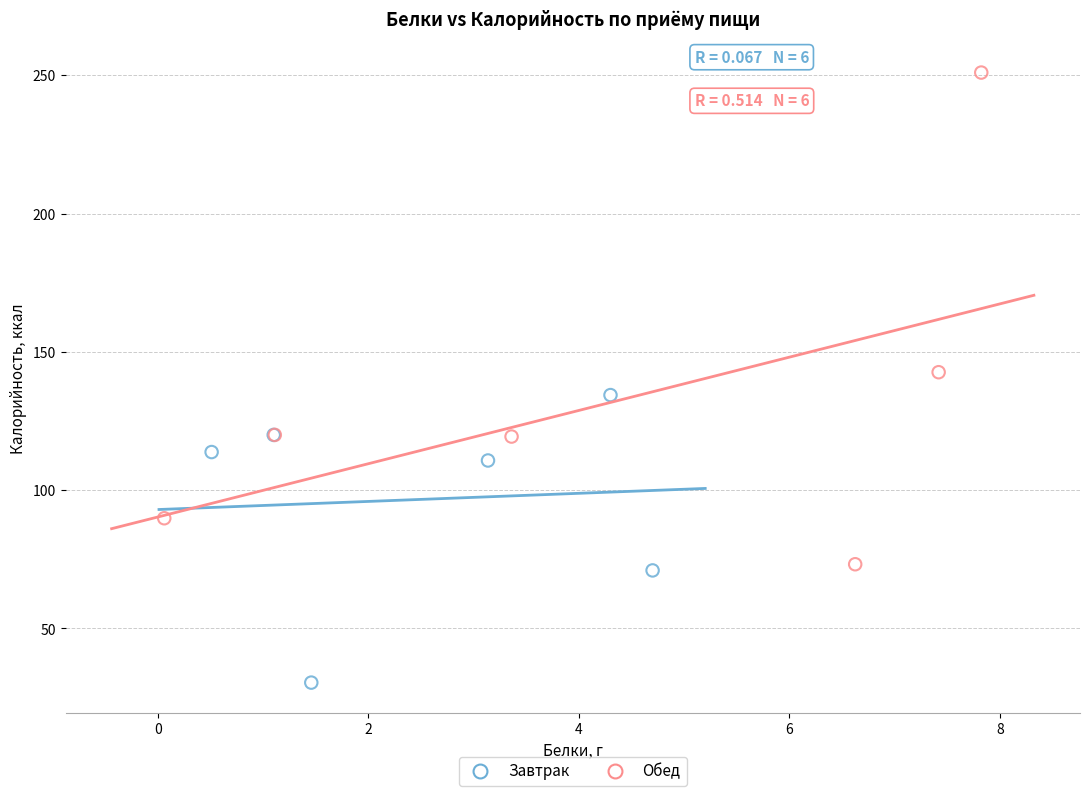

Which series contains the lowest Y value?

Завтрак